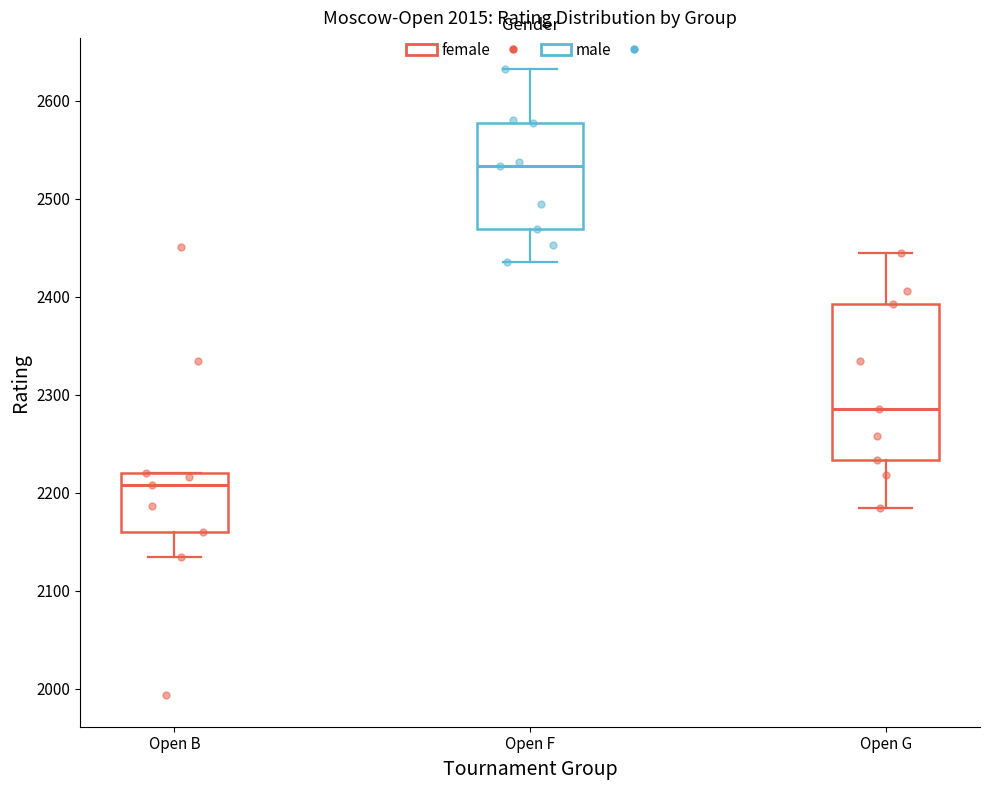

Reading left to right, read every box against the y-axis: the position of its median line, the range the box covers, and the ends of its whiskers. The values are not printed on the chart, so give them approximately, as read against the axis.

Open B: median 2210, box 2160 to 2220, whiskers 2130 to 2220
Open F: median 2530, box 2470 to 2580, whiskers 2440 to 2630
Open G: median 2290, box 2230 to 2390, whiskers 2180 to 2440